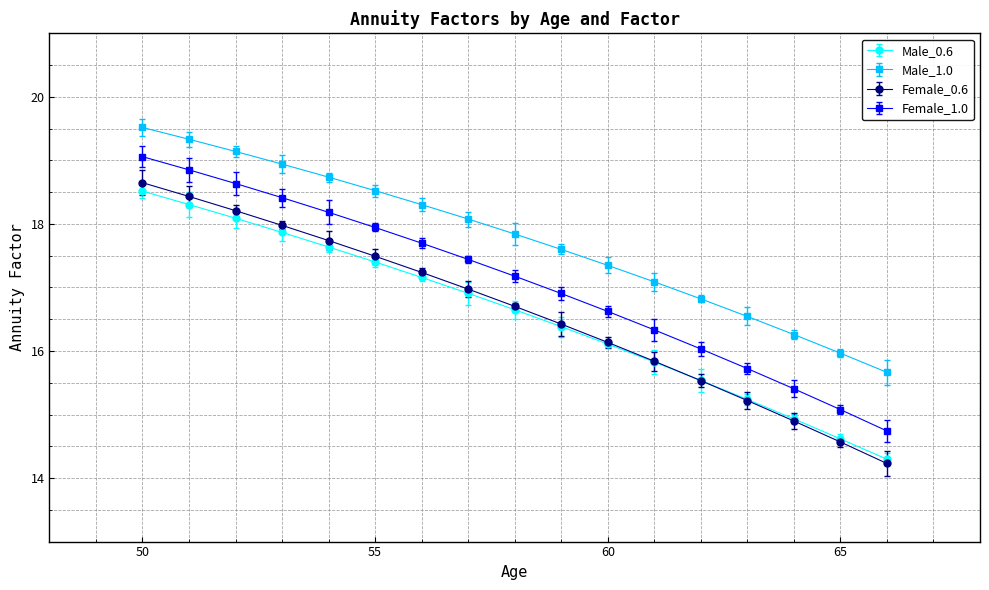

What is the value of the Female_1.0 point at the 5th from the left?

18.2